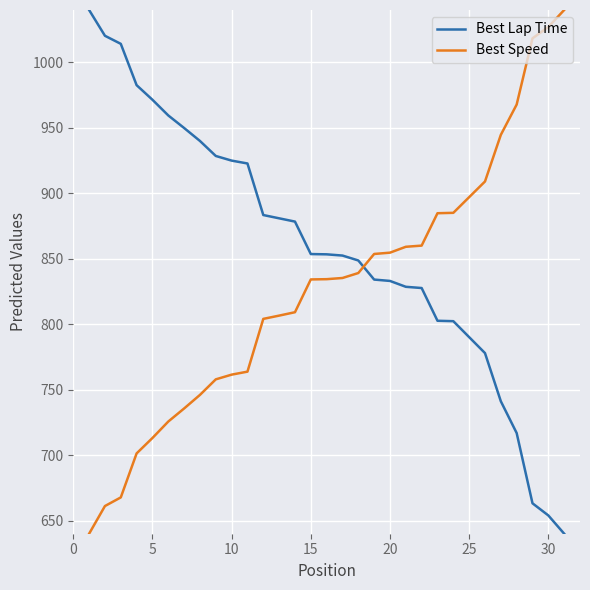

What is the greatest value displayed?

1040.0